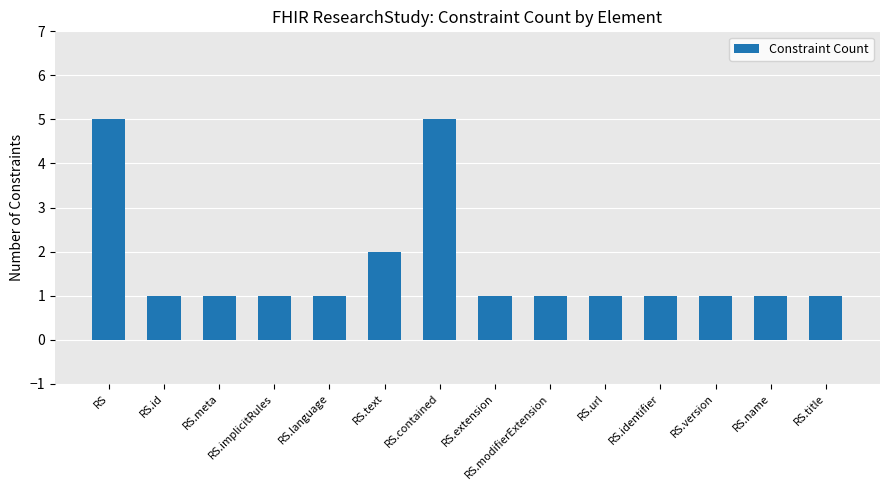

What is the value of the 3rd bar from the left?

1